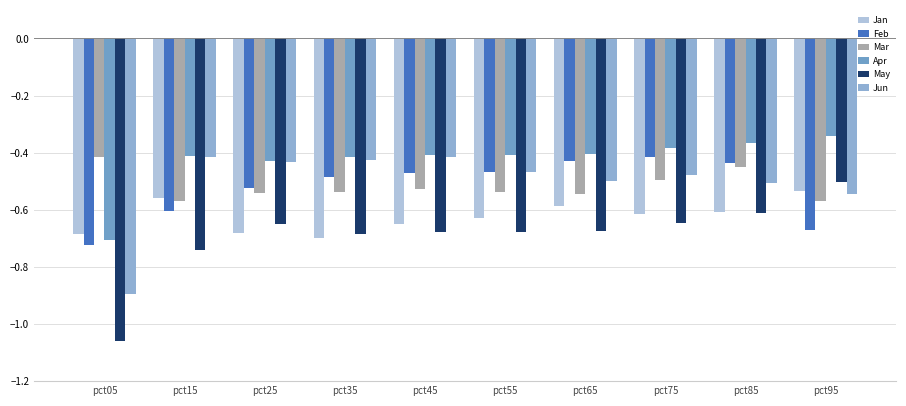

Which series has the largest total across all categories?

Apr